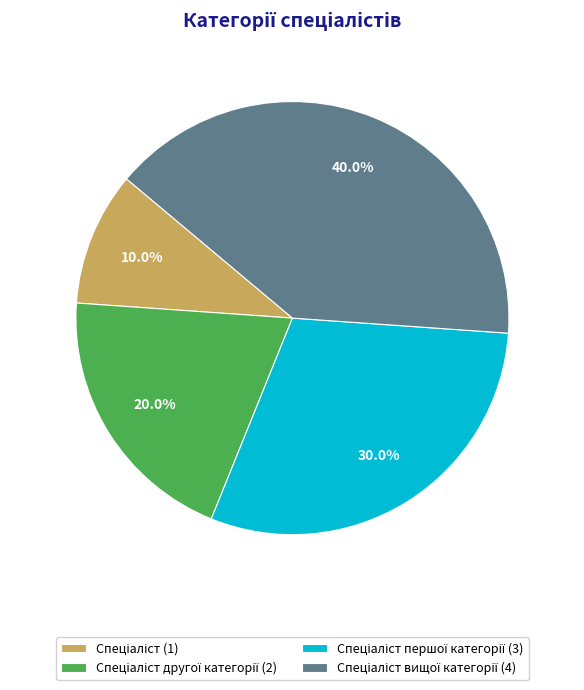

To the nearest percent, what is the average slice percentage?

25%